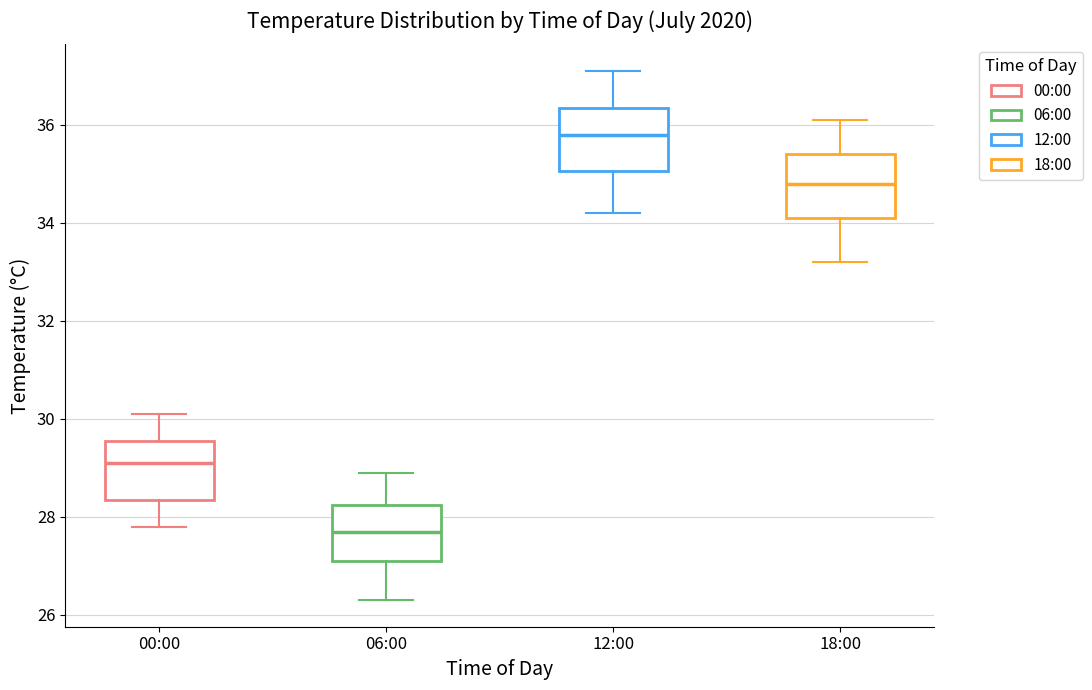

Reading left to right, transcribe this box plot: for each box, give where its median line is, the range the box spans, and where its two whiskers end, as read against the y-axis. The values are not printed on the chart, so give them approximately, as read against the axis.

00:00: median 29.2, box 28.4 to 29.6, whiskers 27.8 to 30.2
06:00: median 27.8, box 27.2 to 28.2, whiskers 26.4 to 29.0
12:00: median 35.8, box 35.0 to 36.4, whiskers 34.2 to 37.2
18:00: median 34.8, box 34.2 to 35.4, whiskers 33.2 to 36.2